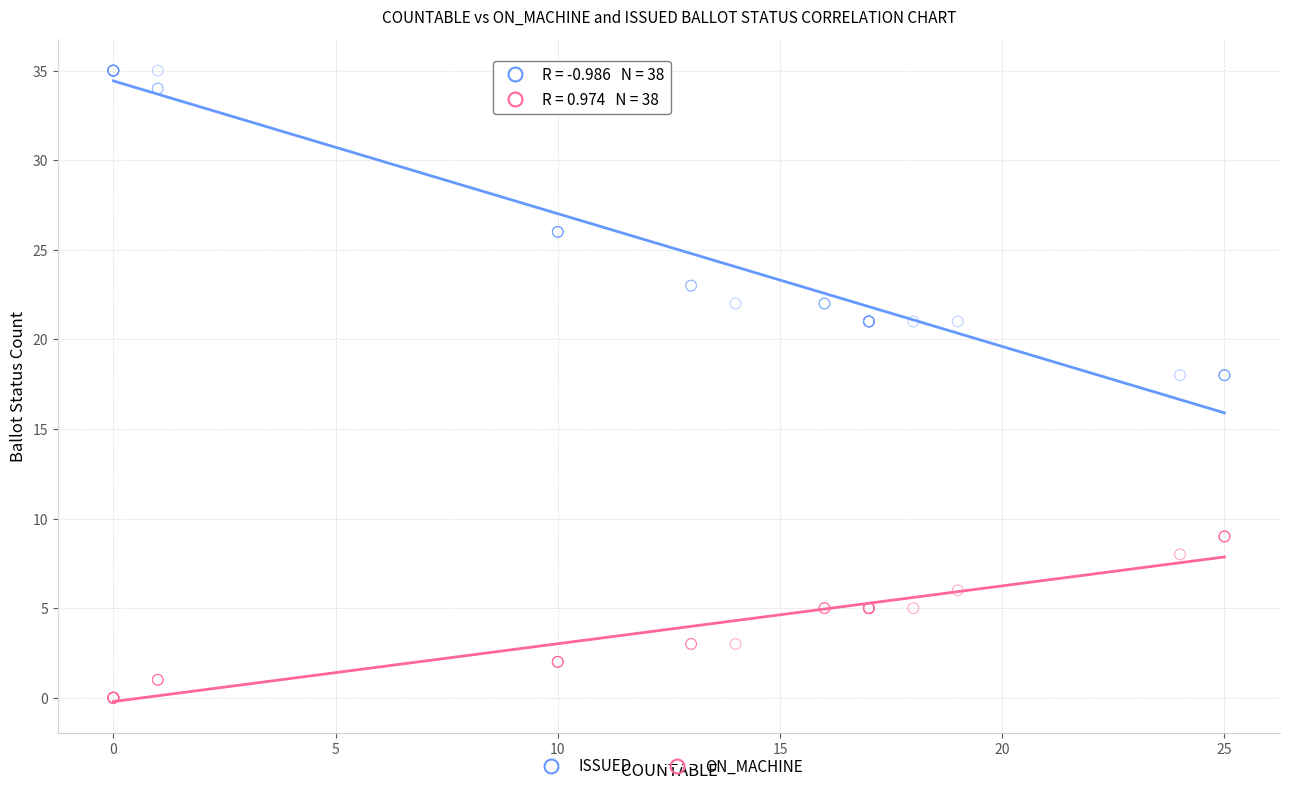

What are all the series names shown in the legend?

ISSUED, ON_MACHINE